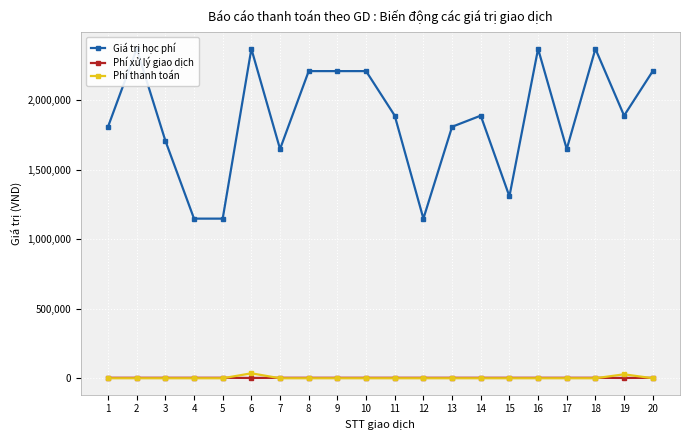

True or false: Phí thanh toán and Giá trị học phí cross at least once.

False